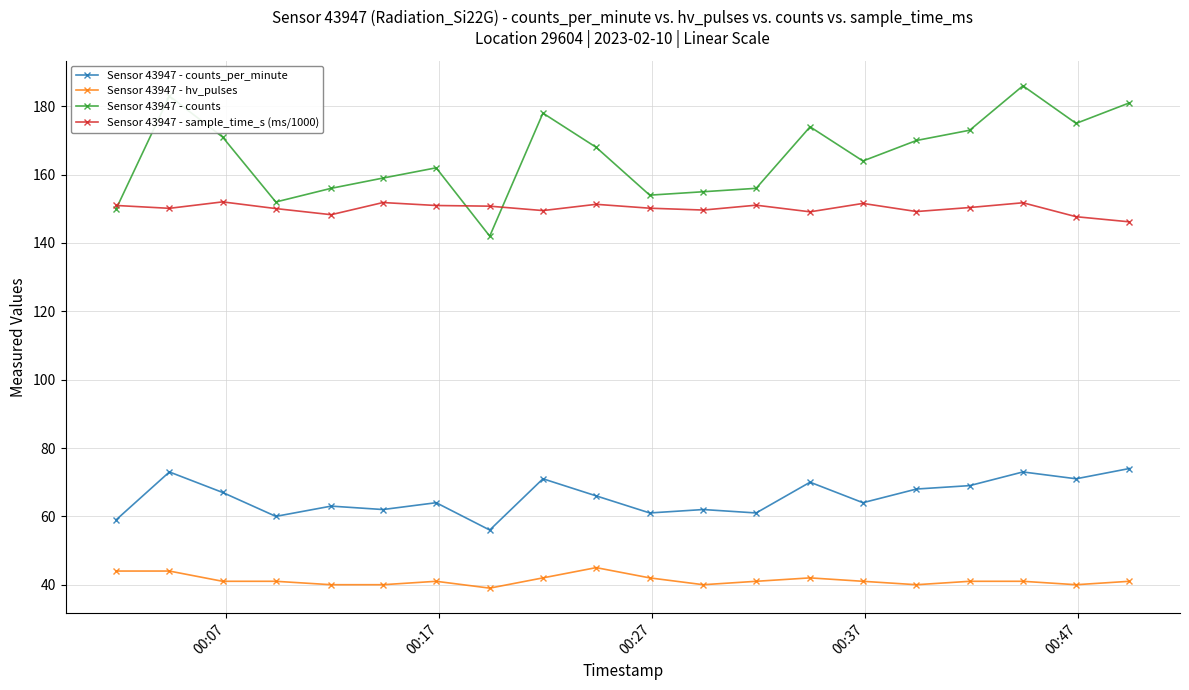

List the series in order of their peak value, lowest first.

Sensor 43947 - hv_pulses, Sensor 43947 - counts_per_minute, Sensor 43947 - sample_time_s (ms/1000), Sensor 43947 - counts